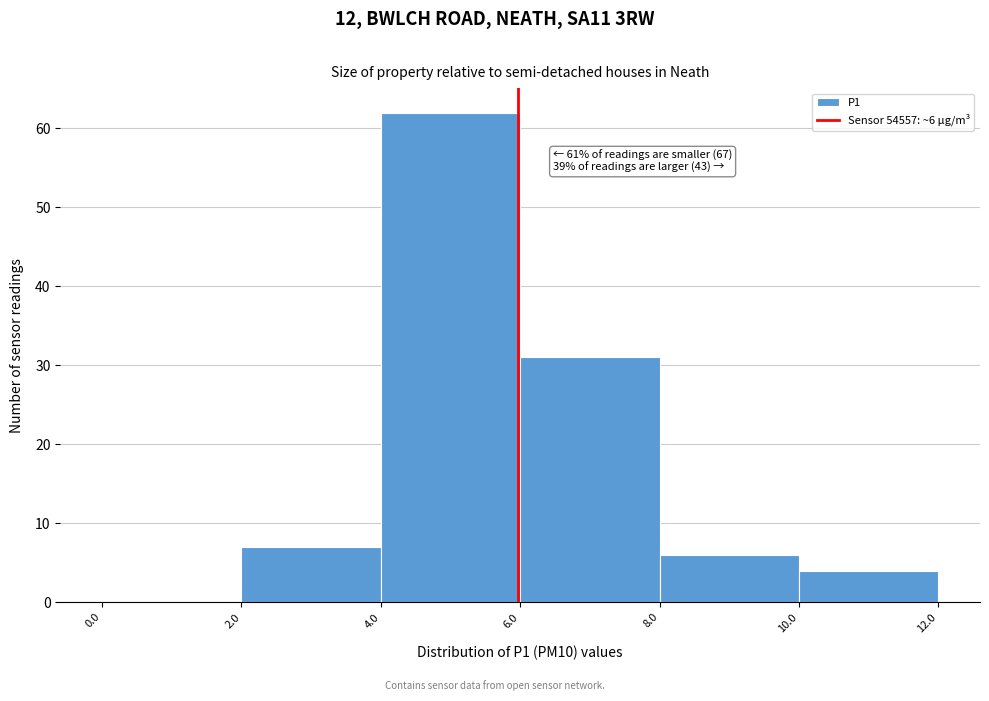

Which range on the x-axis has the tallest bar?

4.0 to 6.0